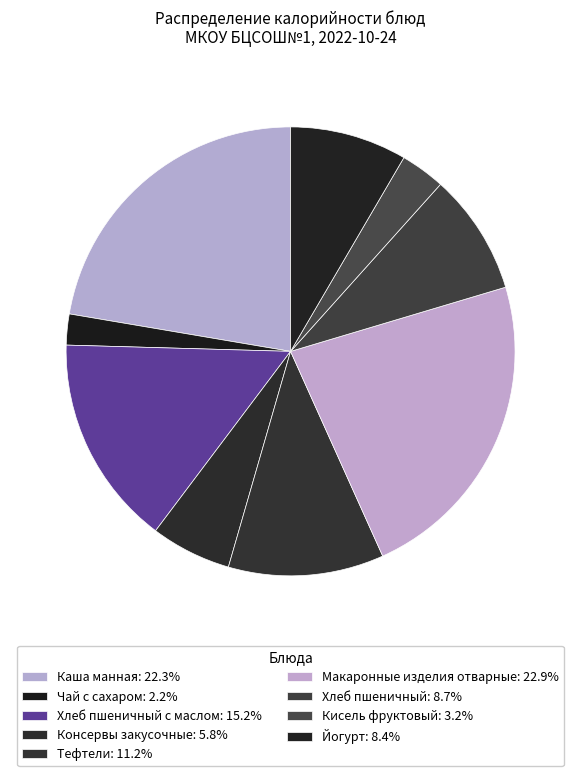

What is the largest slice in the pie chart?

Макаронные изделия отварные